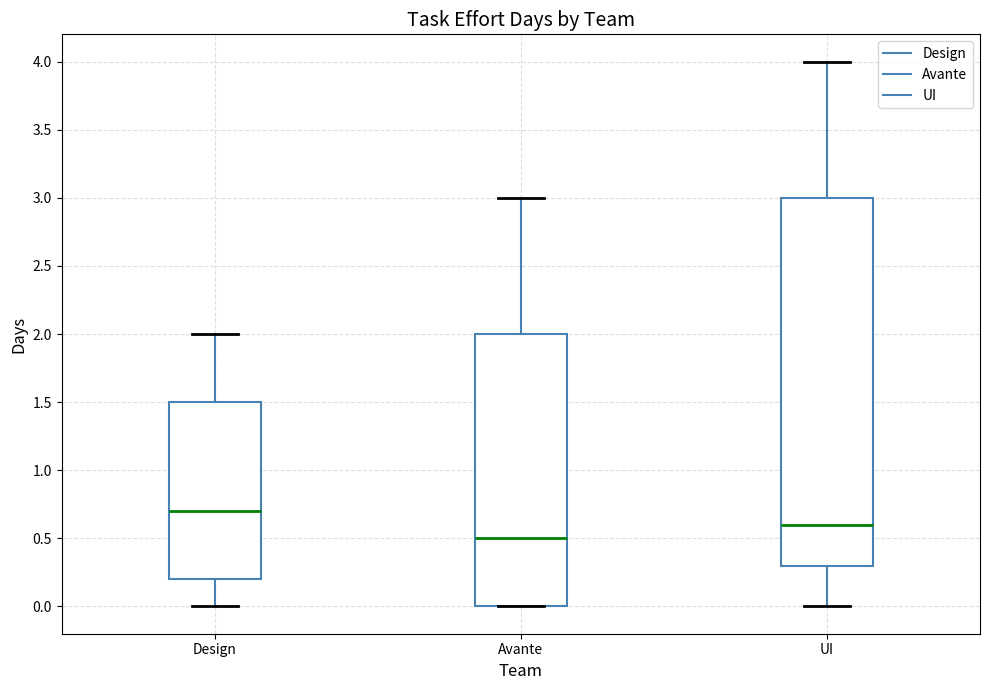

Which box's median line is the lowest?

Avante